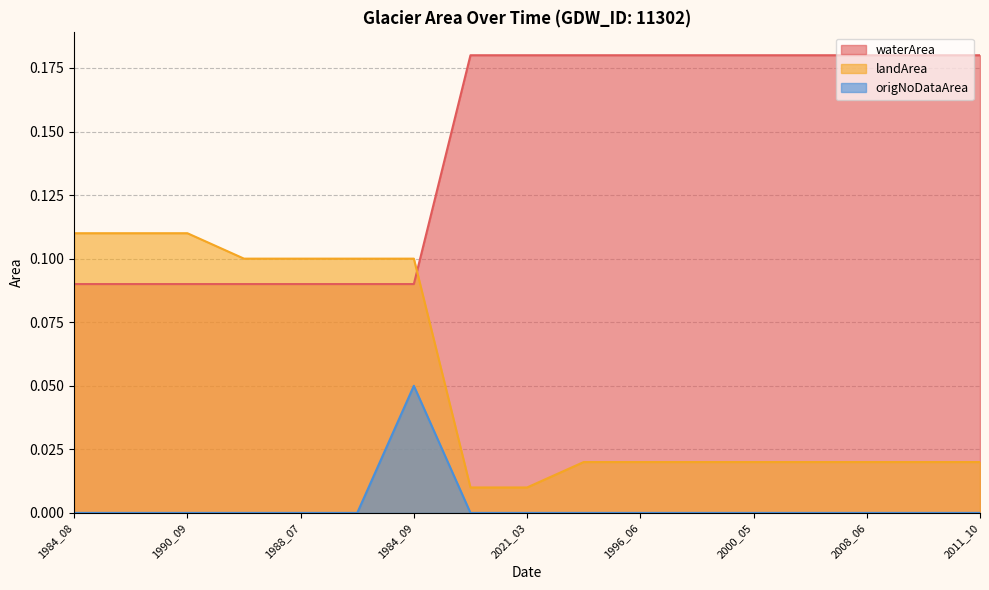

What is the maximum value for waterArea?

0.2